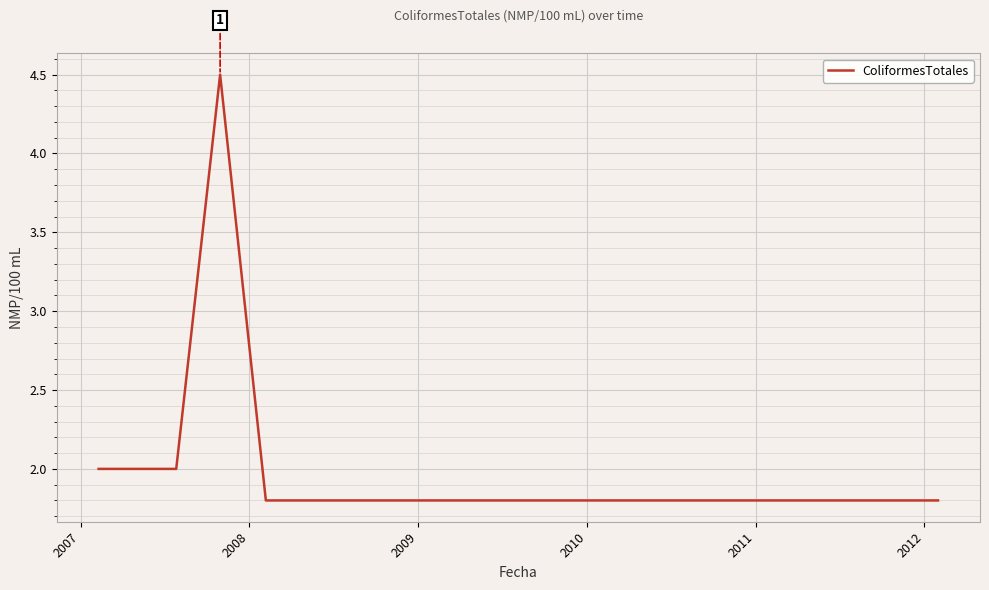

What is the difference between the maximum and minimum values?

2.7